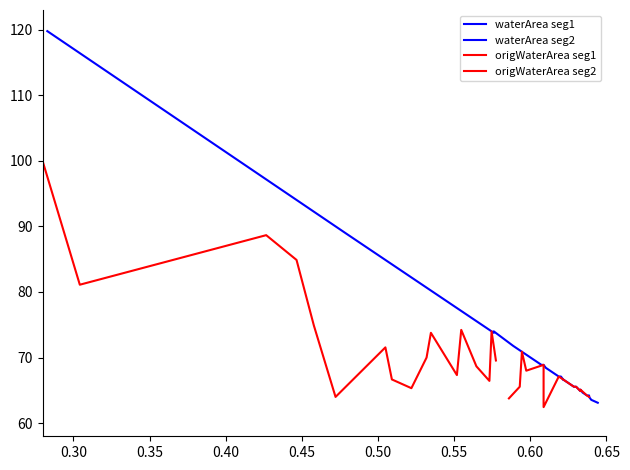

What are all the series names shown in the legend?

waterArea seg1, waterArea seg2, origWaterArea seg1, origWaterArea seg2